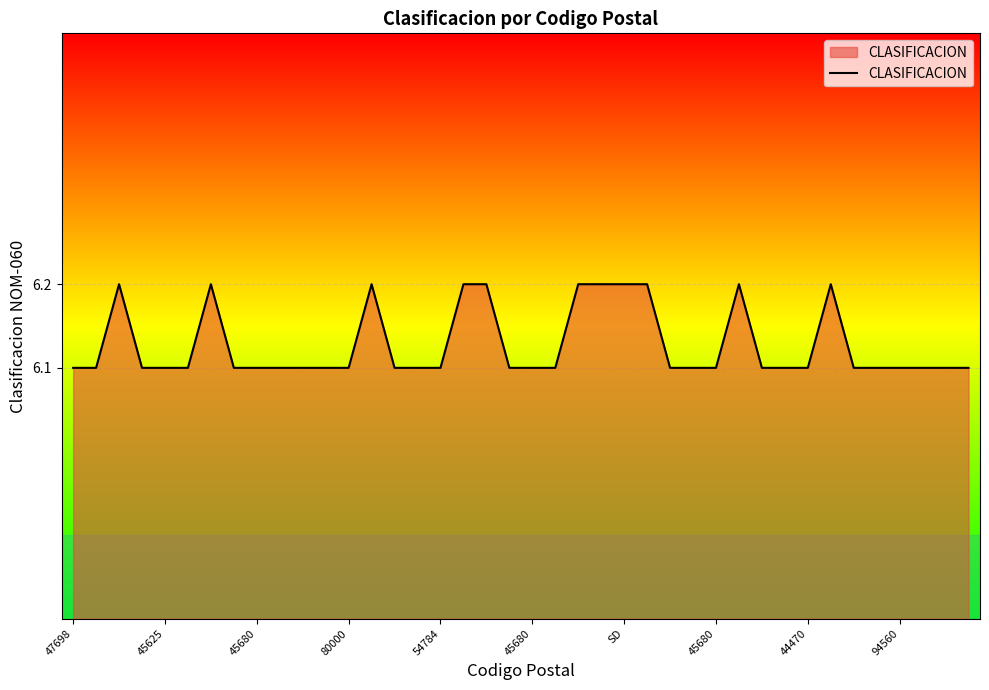

True or false: there are more than 2 points higher than both neighbors.

True